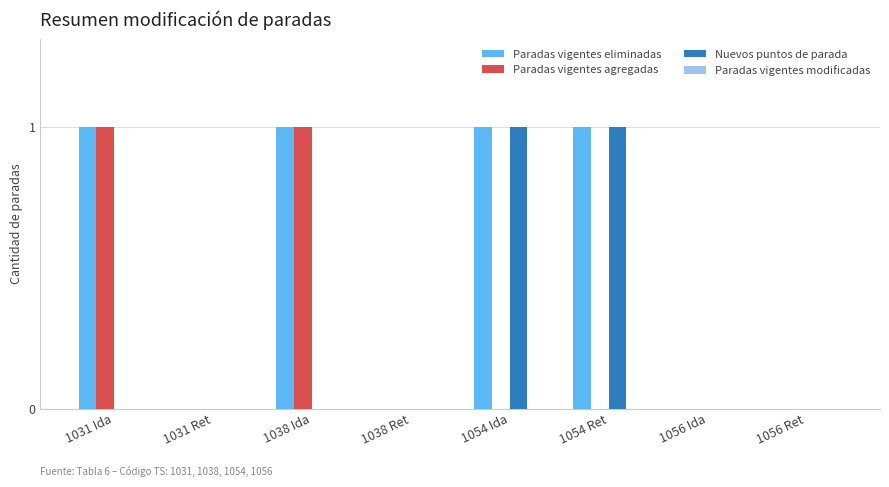

Is the value of Nuevos puntos de parada at 1054 Ida greater than the value of Paradas vigentes eliminadas at 1038 Ret?

Yes